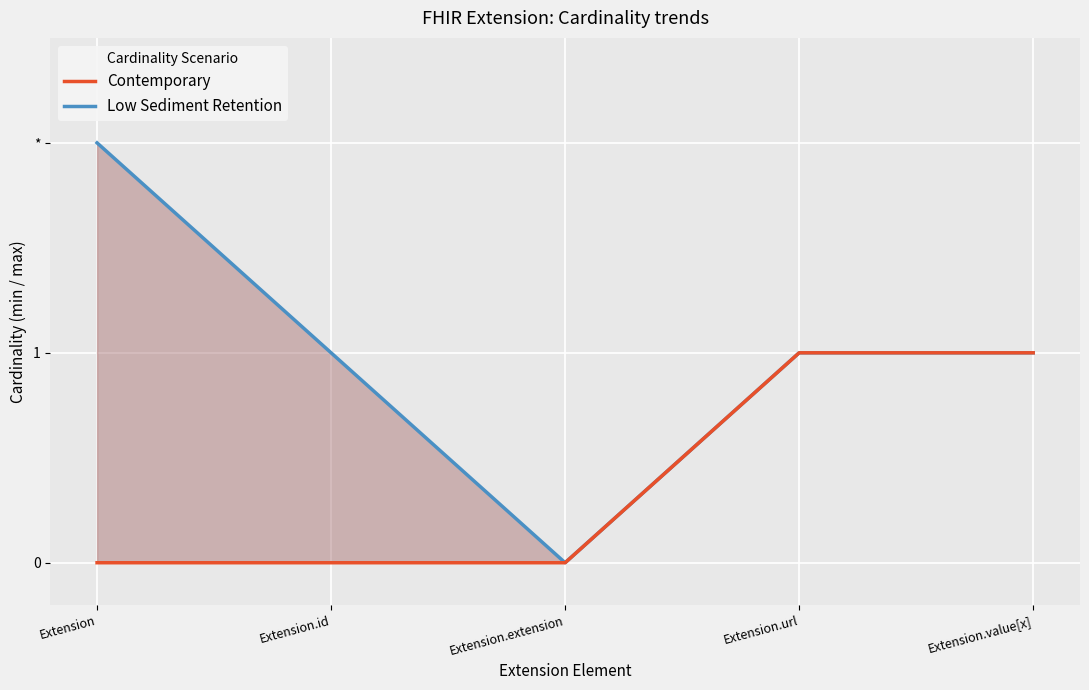

Reading right to left, what are all the values shown in this chart?

Contemporary: 1	1	0	0	0
Low Sediment Retention: 1	1	0	1	2